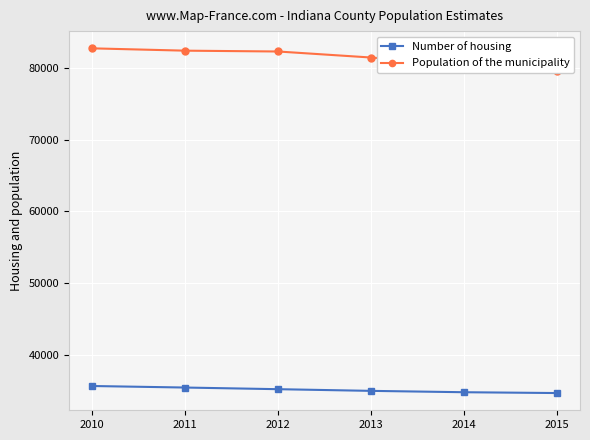

True or false: Population of the municipality and Number of housing cross at least once.

False